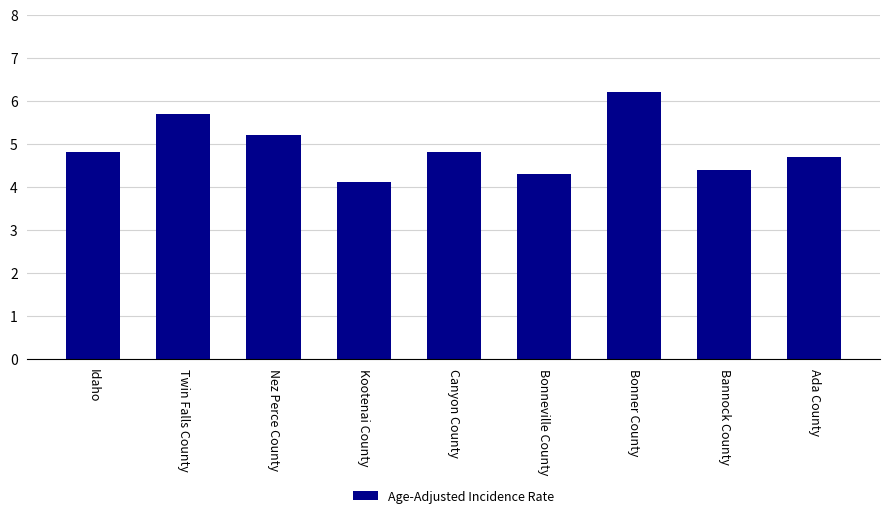

Reading left to right, list all the values displayed in this chart.

4.8	5.7	5.2	4.1	4.8	4.3	6.2	4.4	4.7